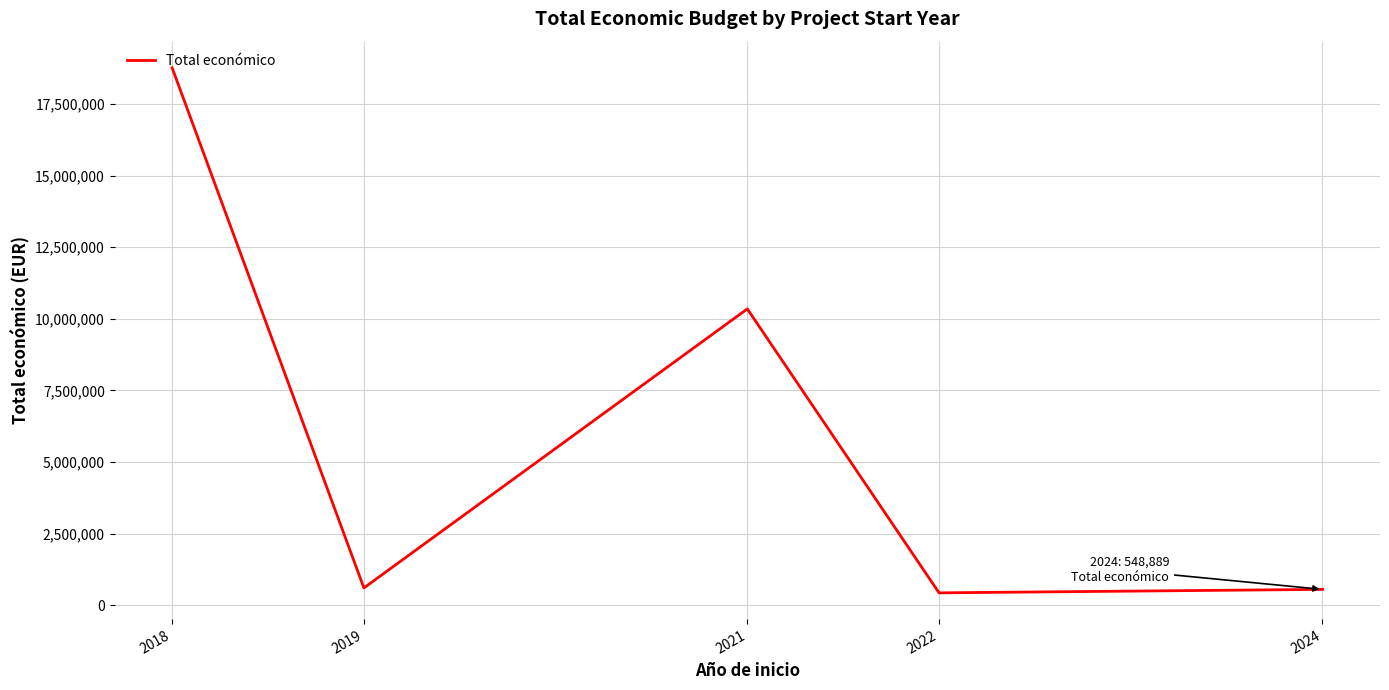

What is the sum of all values?

30688849